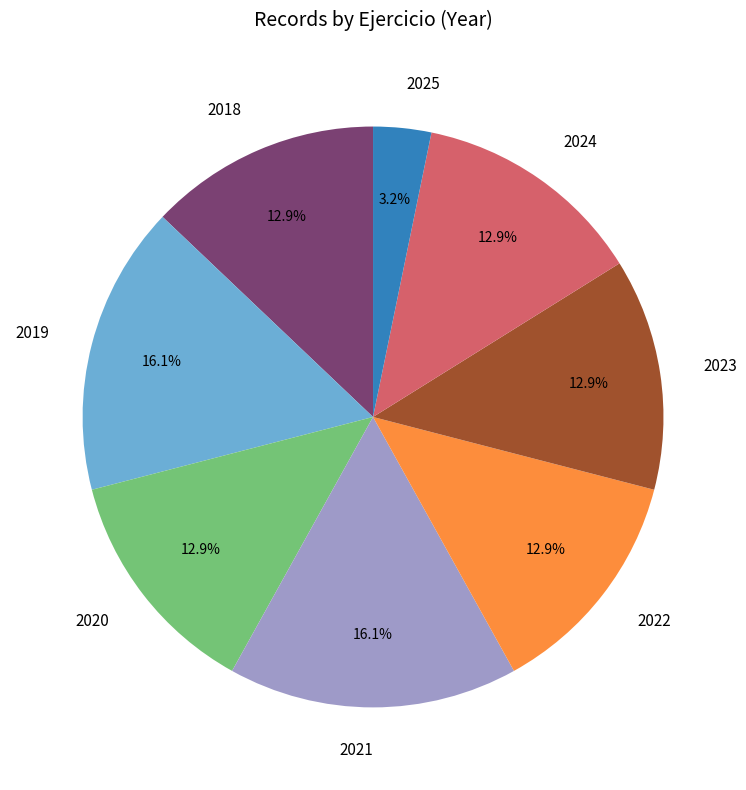

Which slice is the smallest?

2025